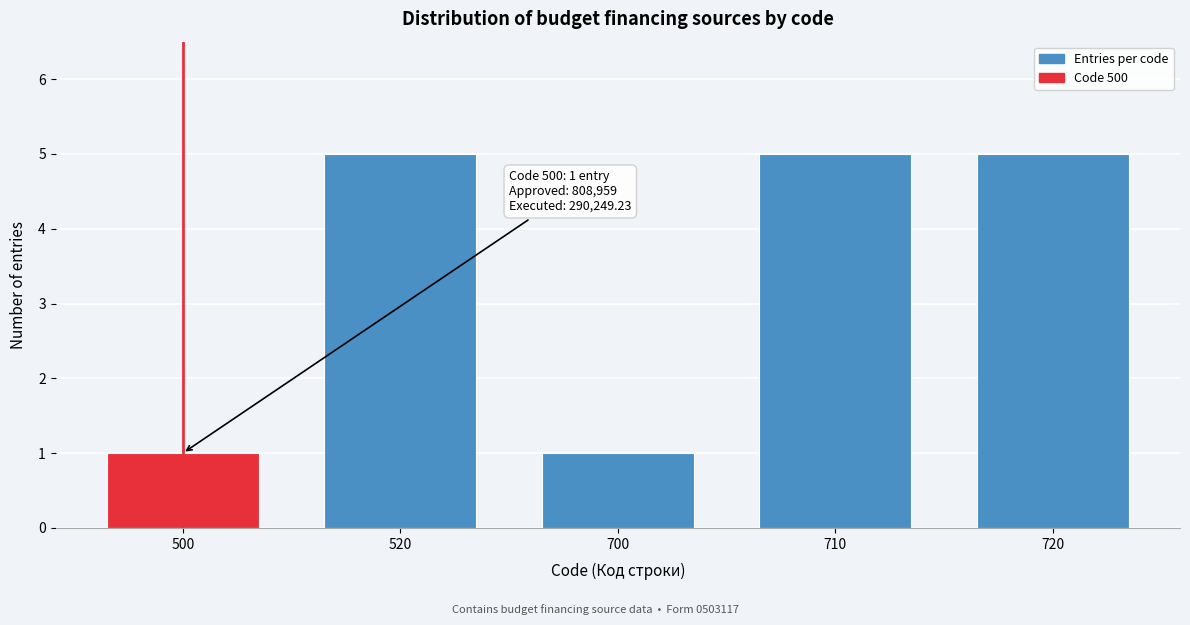

Reading left to right, extract all data points from this chart.

500=1	520=5	700=1	710=5	720=5